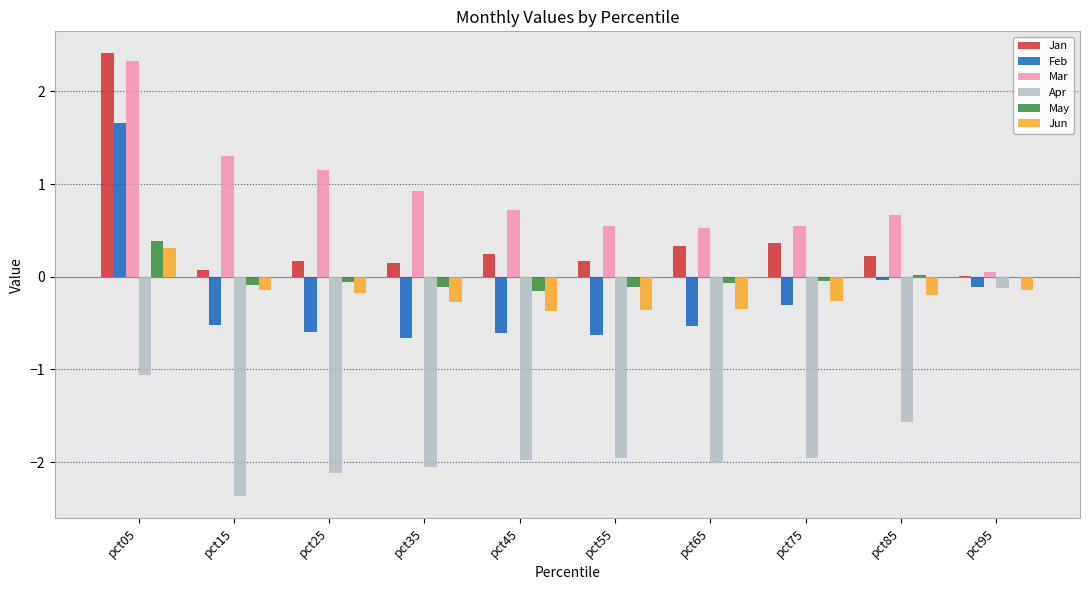

What is the highest value of the Jan series?

2.4